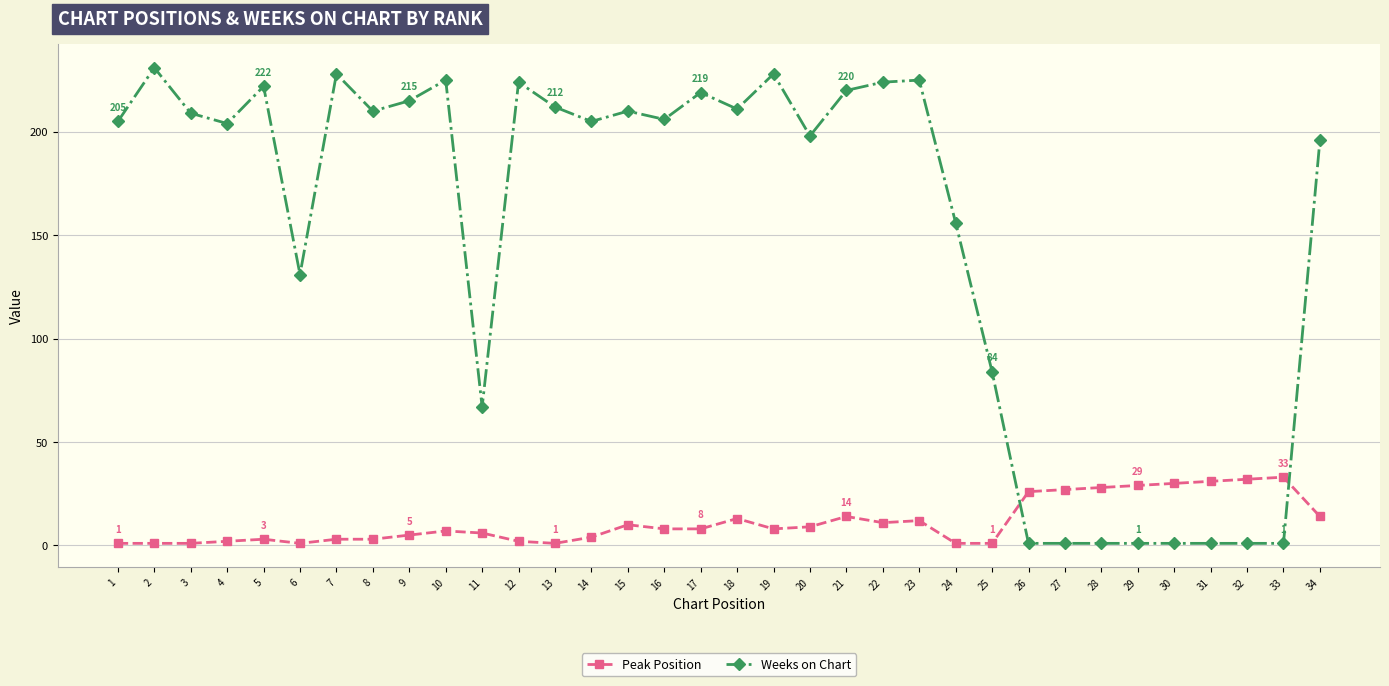

How many lines are shown in the chart?

2